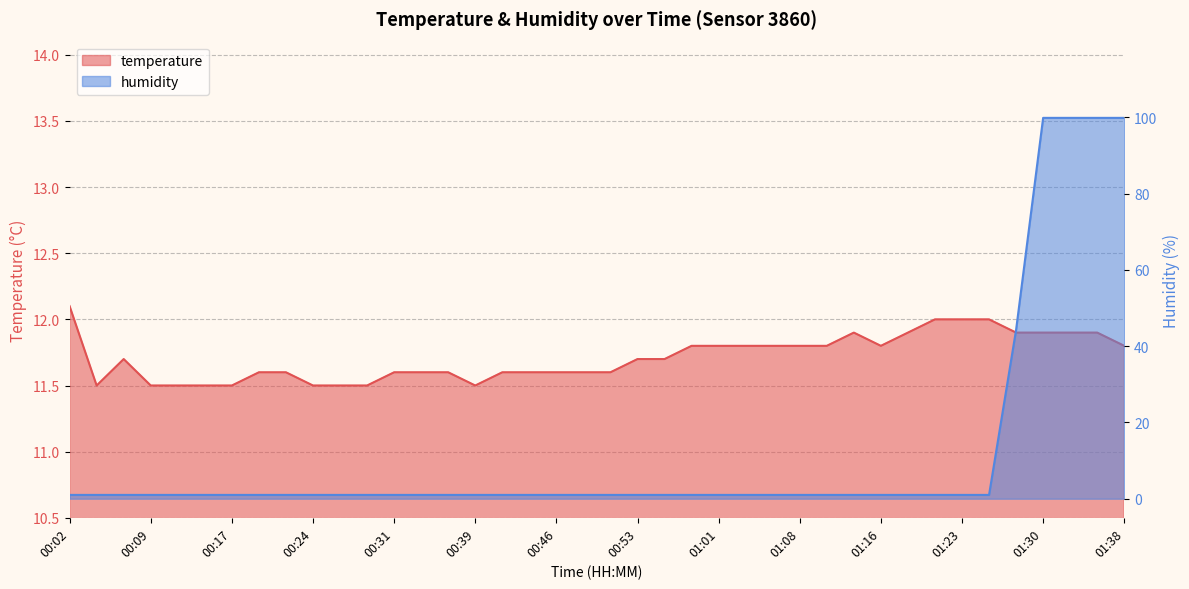

List the series in order of their peak value, highest first.

humidity, temperature